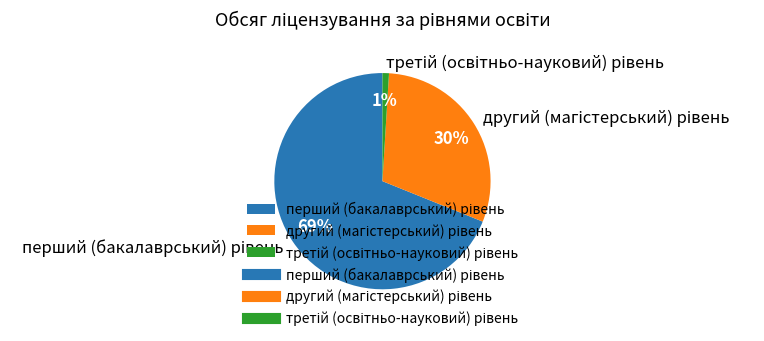

To the nearest percent, what is the average slice percentage?

33%